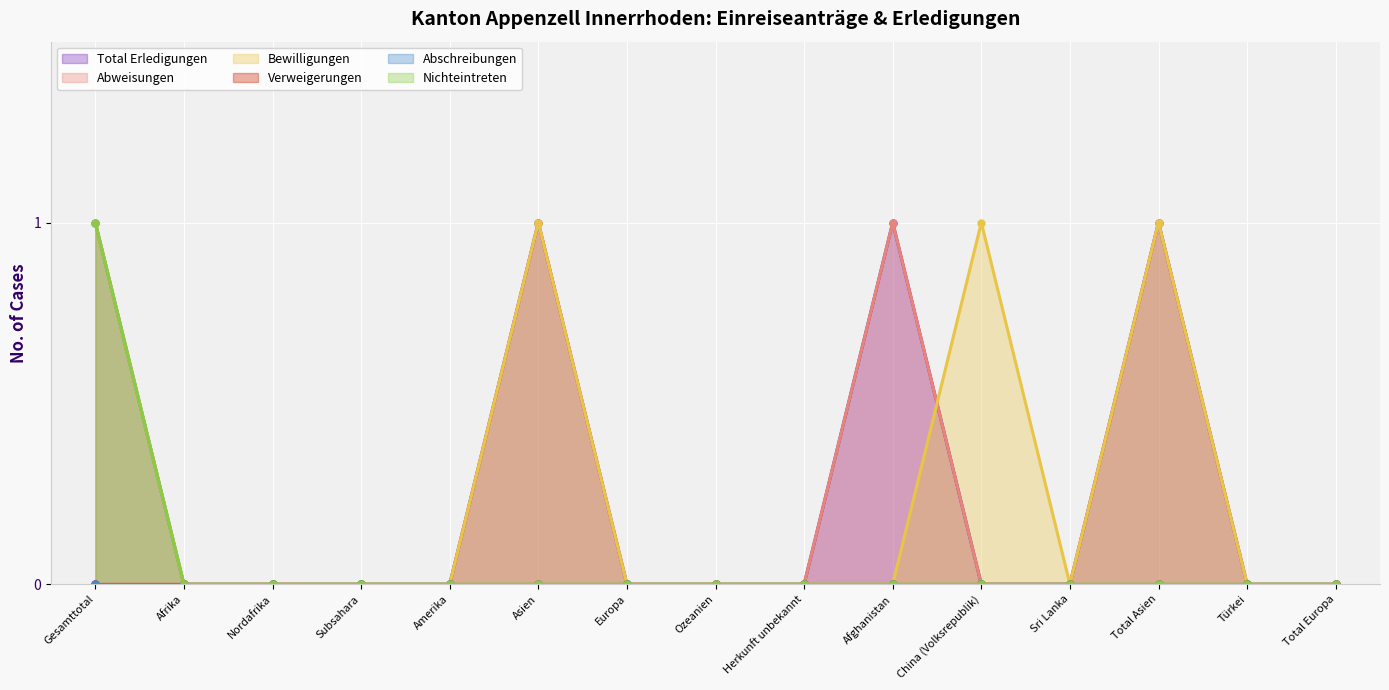

The value of Bewilligungen at Ozeanien is 0. True or false?

True